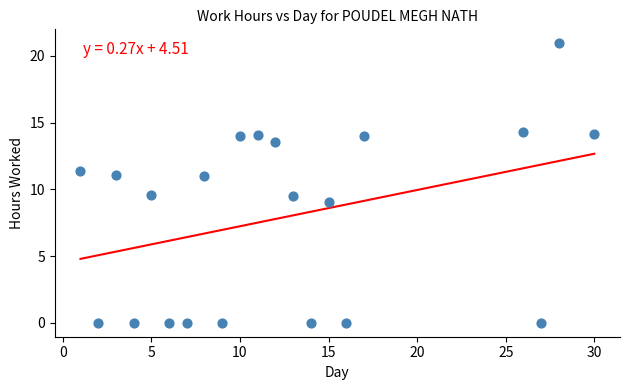

What is the range of Y values (max minus min)?

20.9